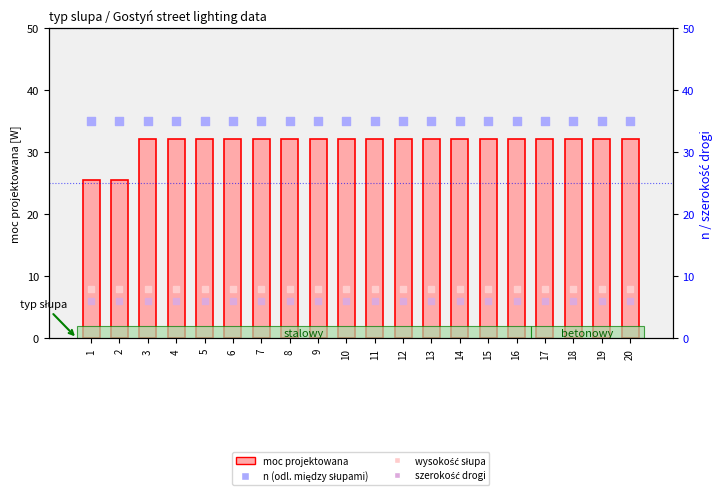

Which series contains the highest Y value?

n (odl. między słupami)